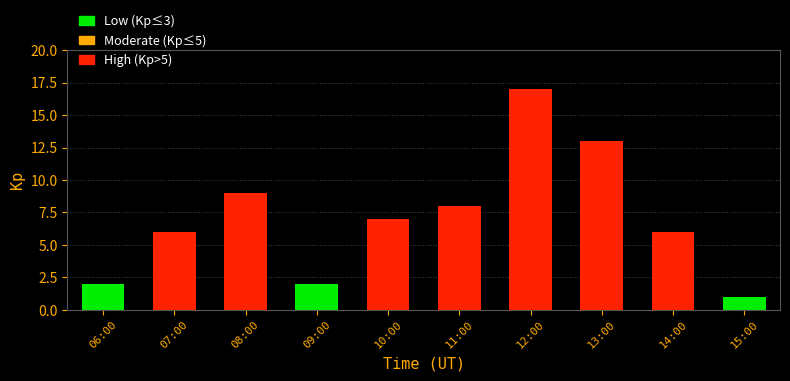

What is the change in value from 07:00 to 12:00?

+11